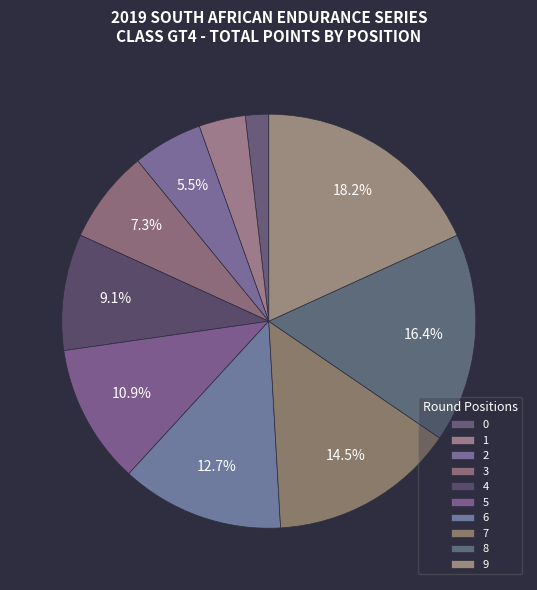

Is it true that 5 is 4% of the pie?

False